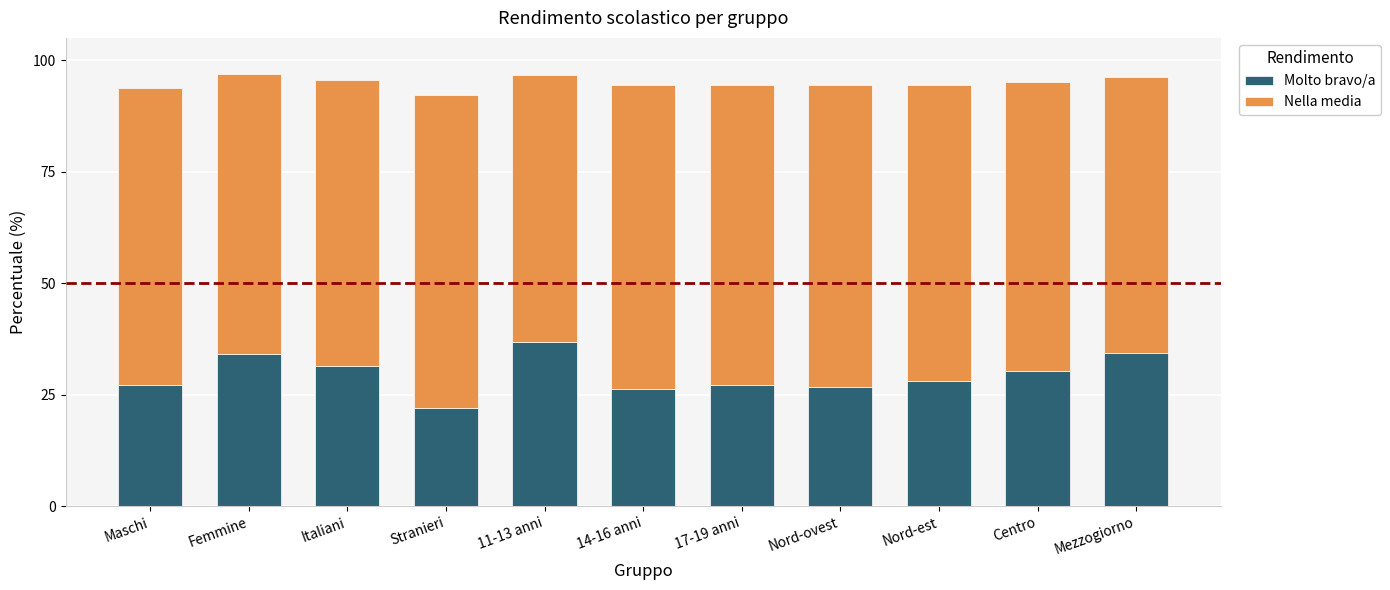

At which label does Molto bravo/a reach its minimum?

Stranieri